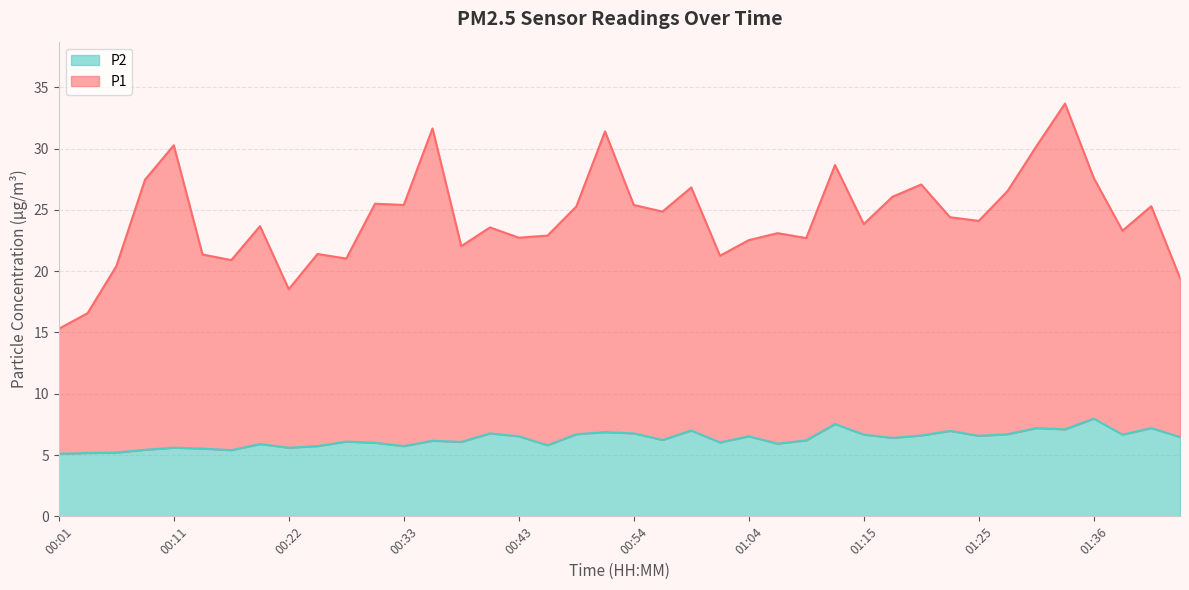

The P2 series shows 9.8 at 00:14. True or false?

False